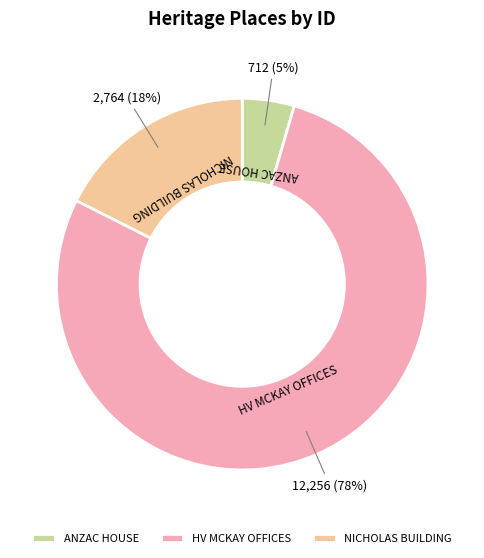

How many segments does this pie chart have?

3